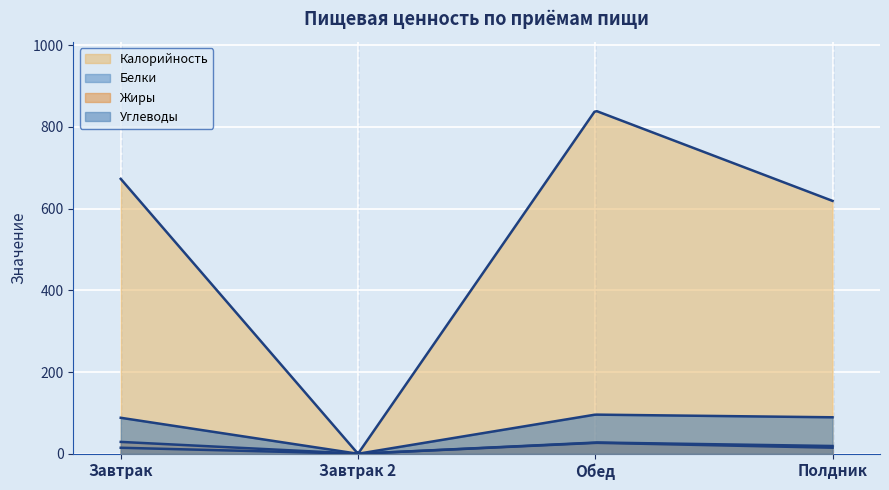

At which category is the sum across all series the highest?

Обед